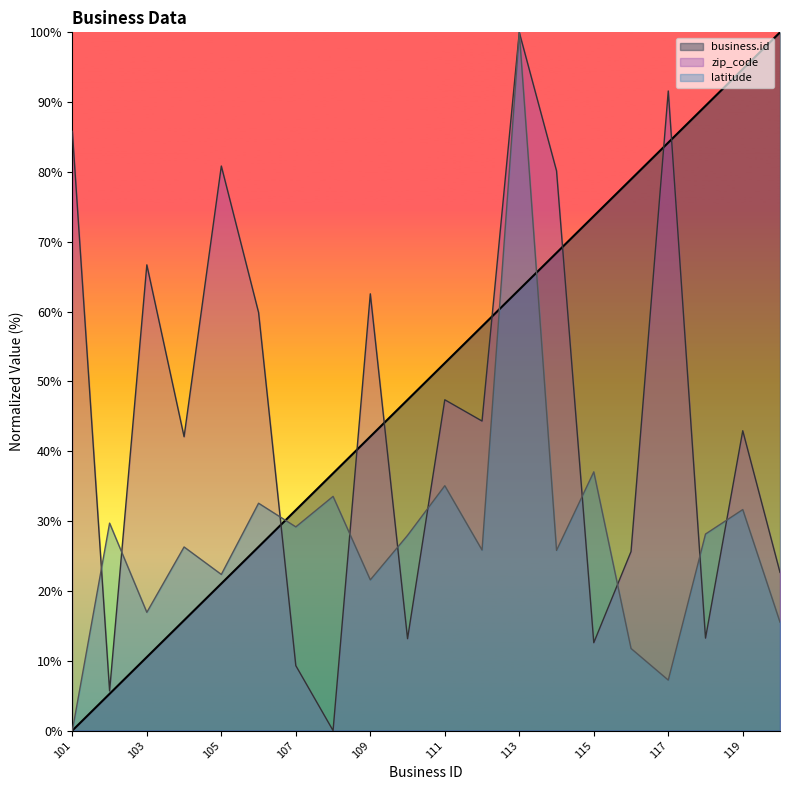

True or false: zip_code has a value of 47.4 at 111.

True